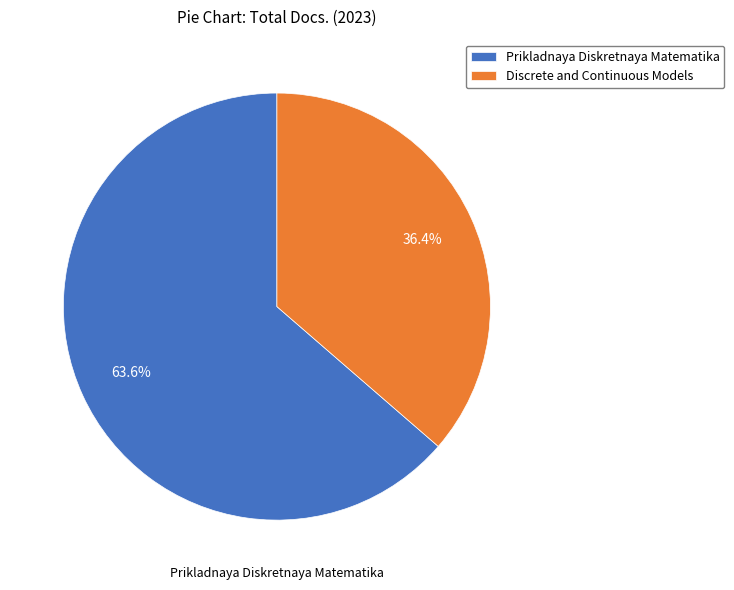

What percentage do Prikladnaya Diskretnaya Matematika and Discrete and Continuous Models together represent?

100.0%